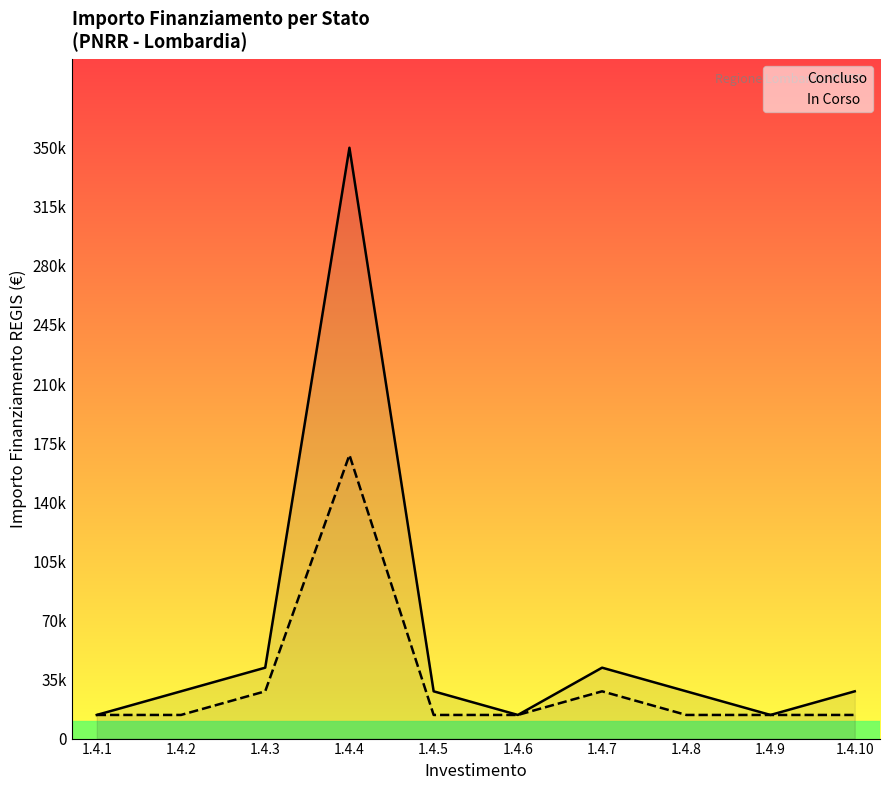

Where is the first local maximum for In Corso?

1.4.4